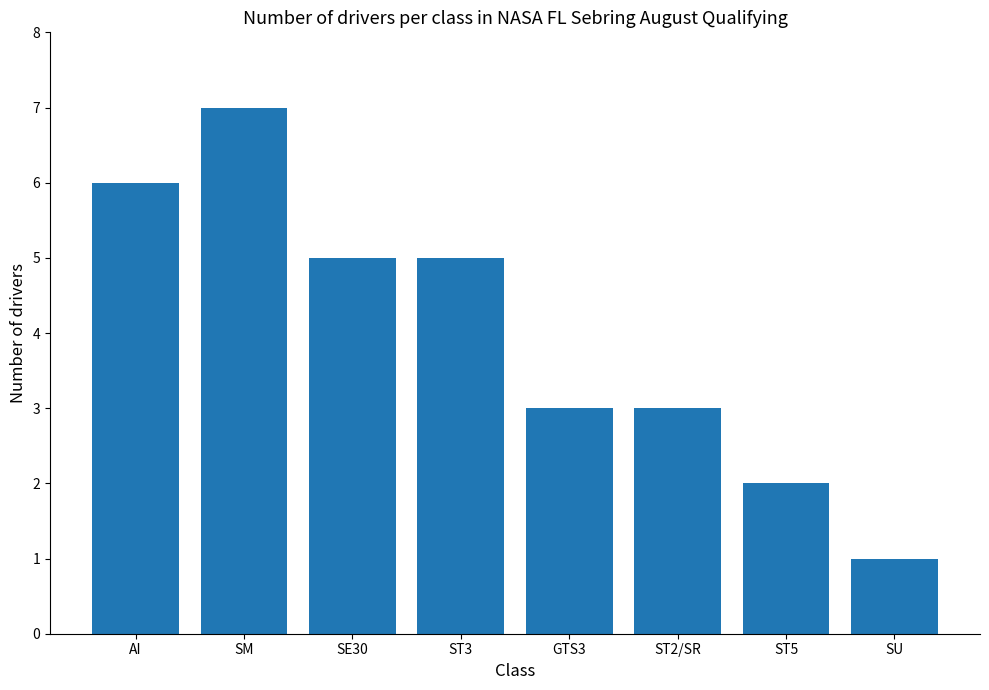

What is the minimum value shown in the chart?

1